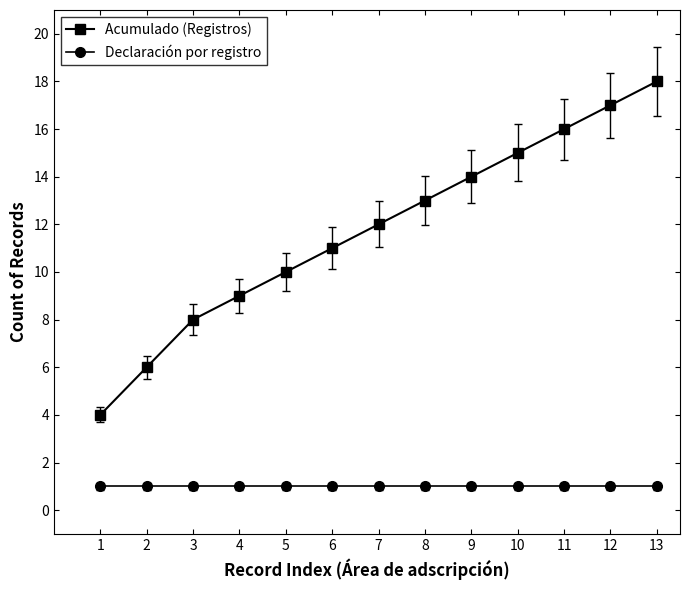

How many distinct data groups are displayed?

2